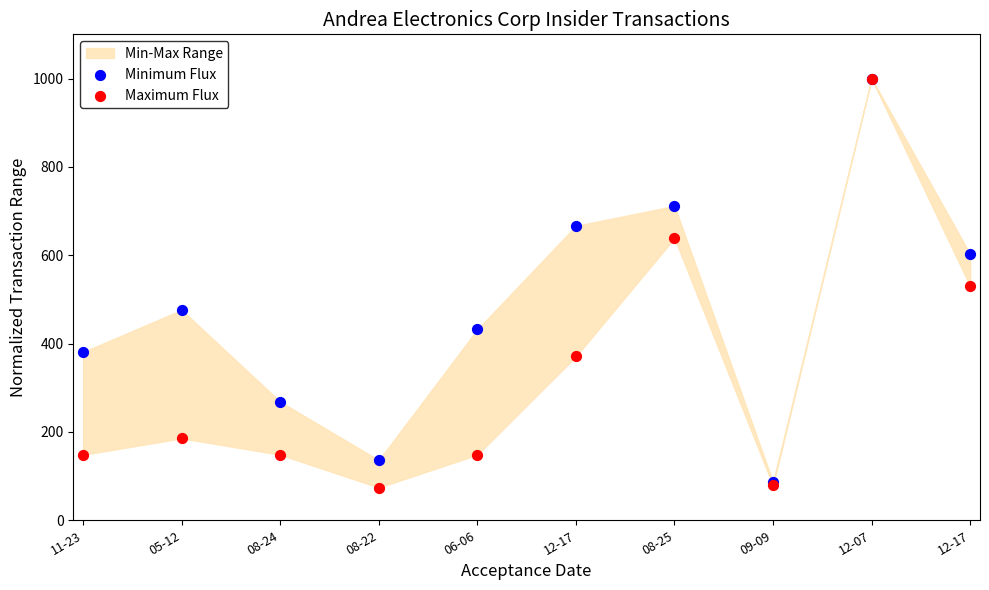

Which series has the largest Y range (max minus min)?

Maximum Flux